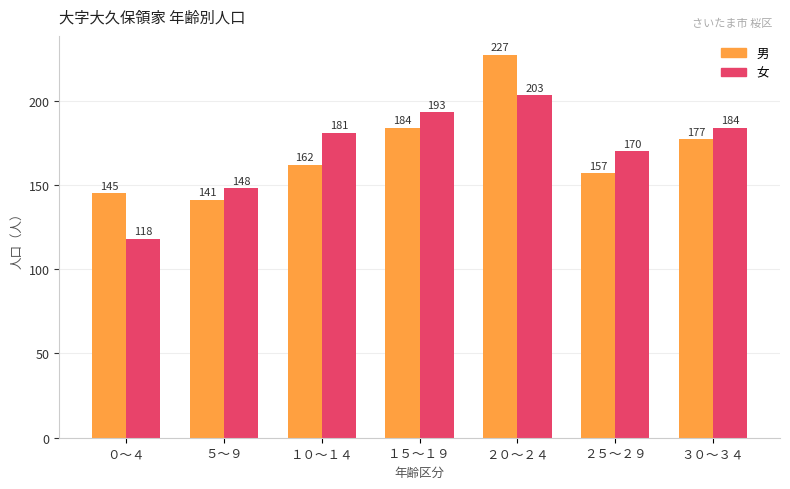

Which series has the largest total across all categories?

女